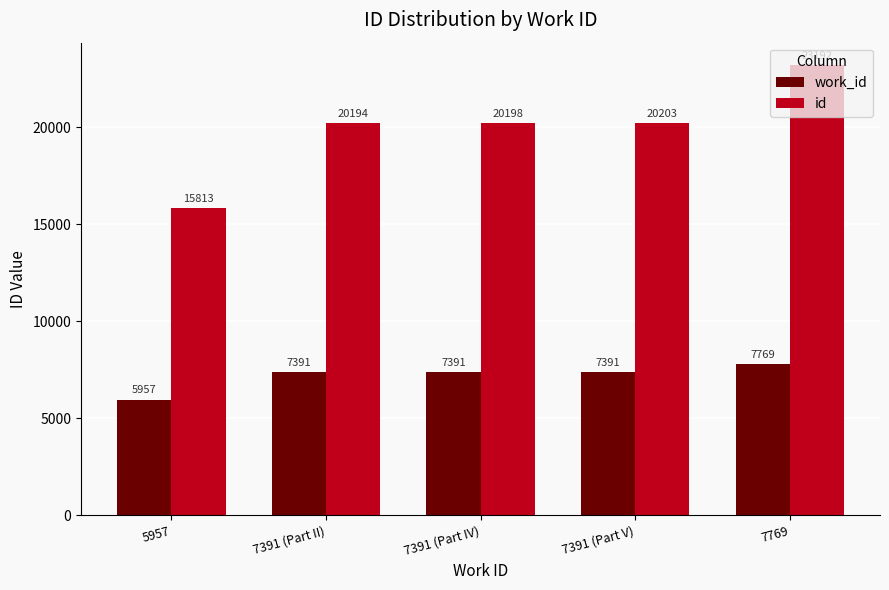

What is the greatest value displayed?

23192